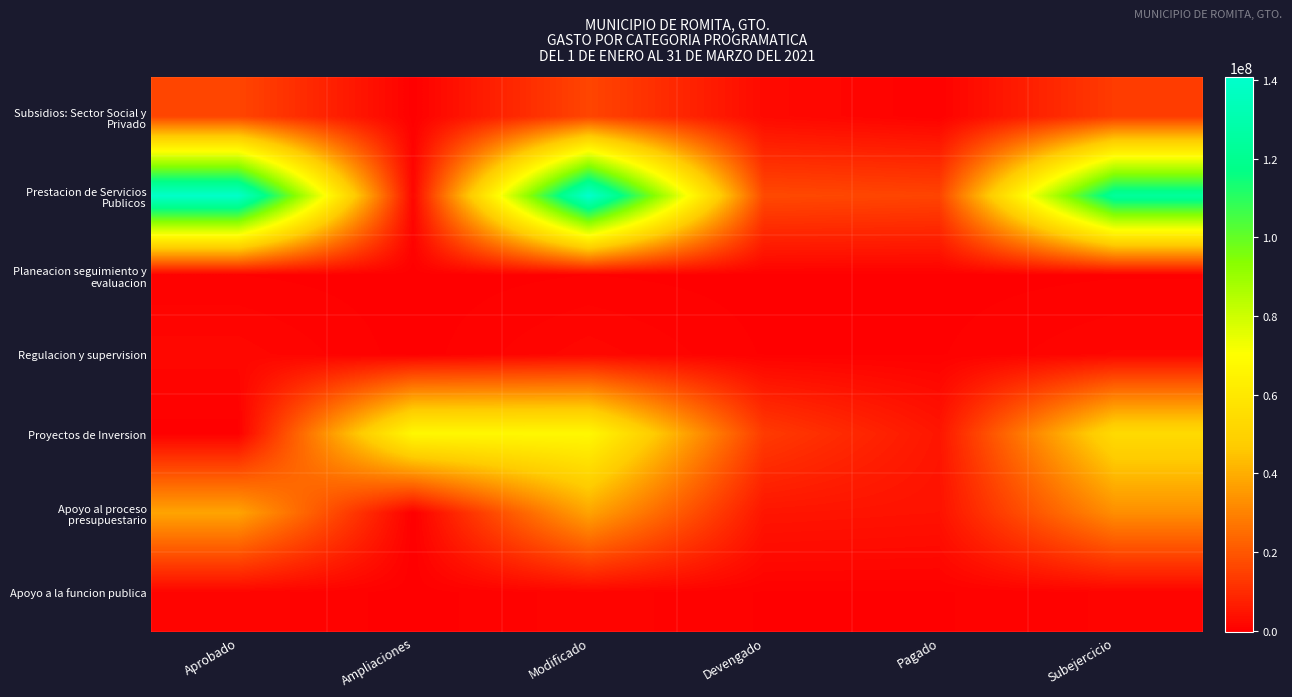

At how many categories does at least one series exceed 9165688?

6